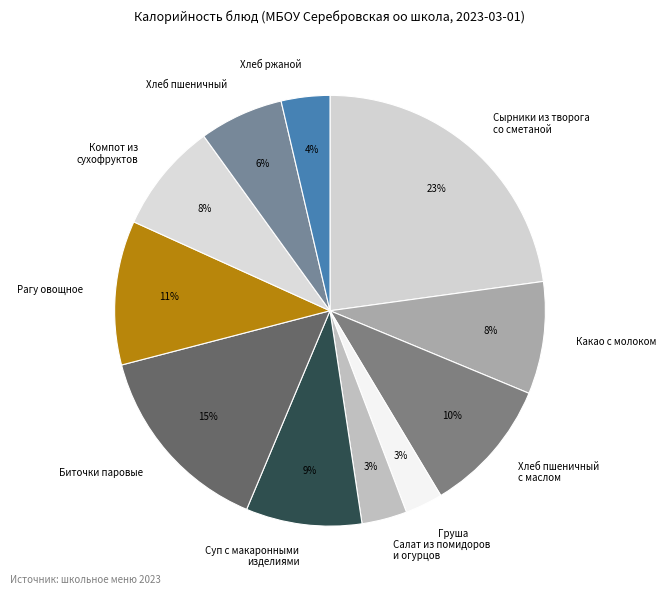

What is the largest slice in the pie chart?

Сырники из творога со сметаной